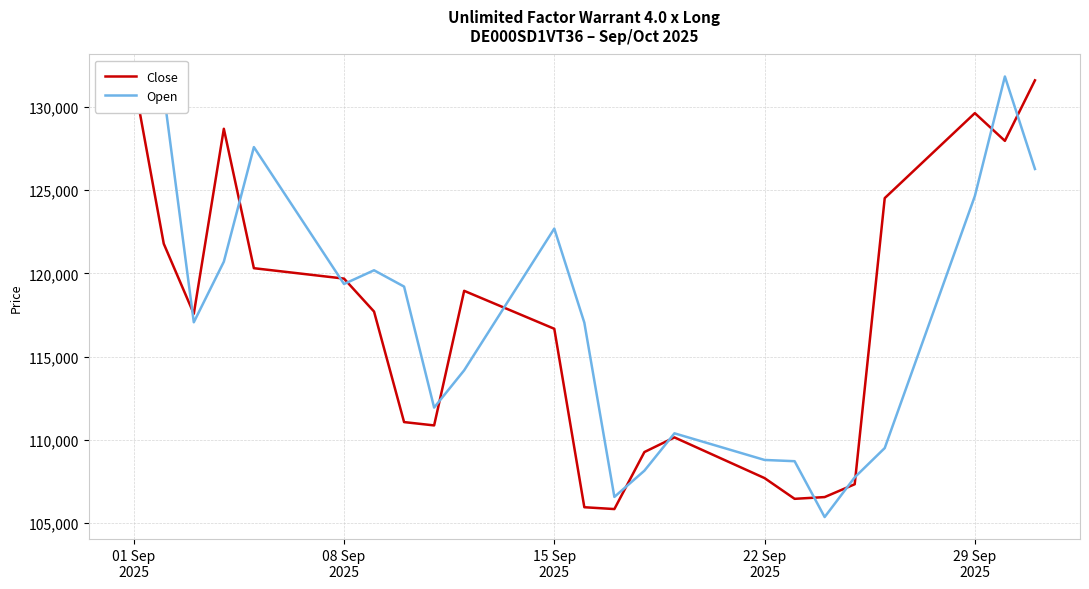

Which series has the largest range (max minus min)?

Open